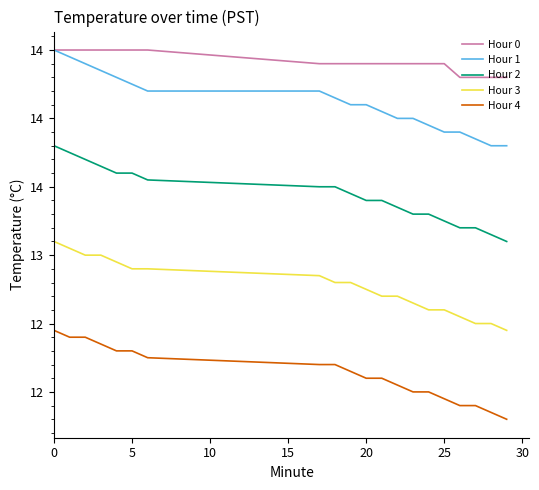

True or false: Hour 4 and Hour 1 intersect in this chart.

False